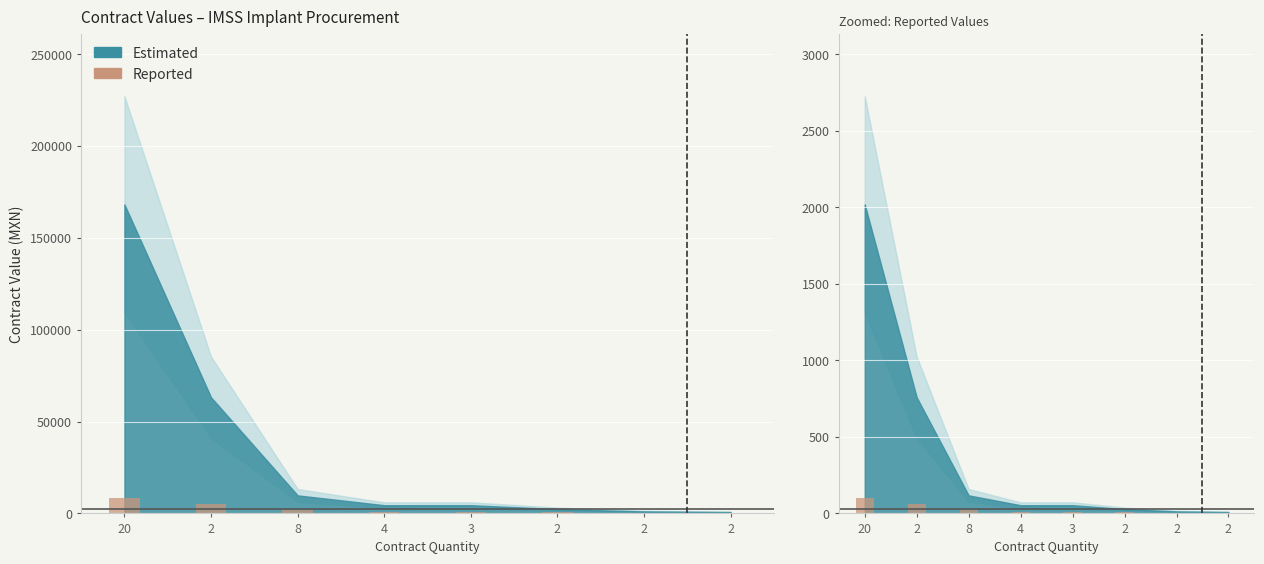

The value at 2 is 3.0. True or false?

True